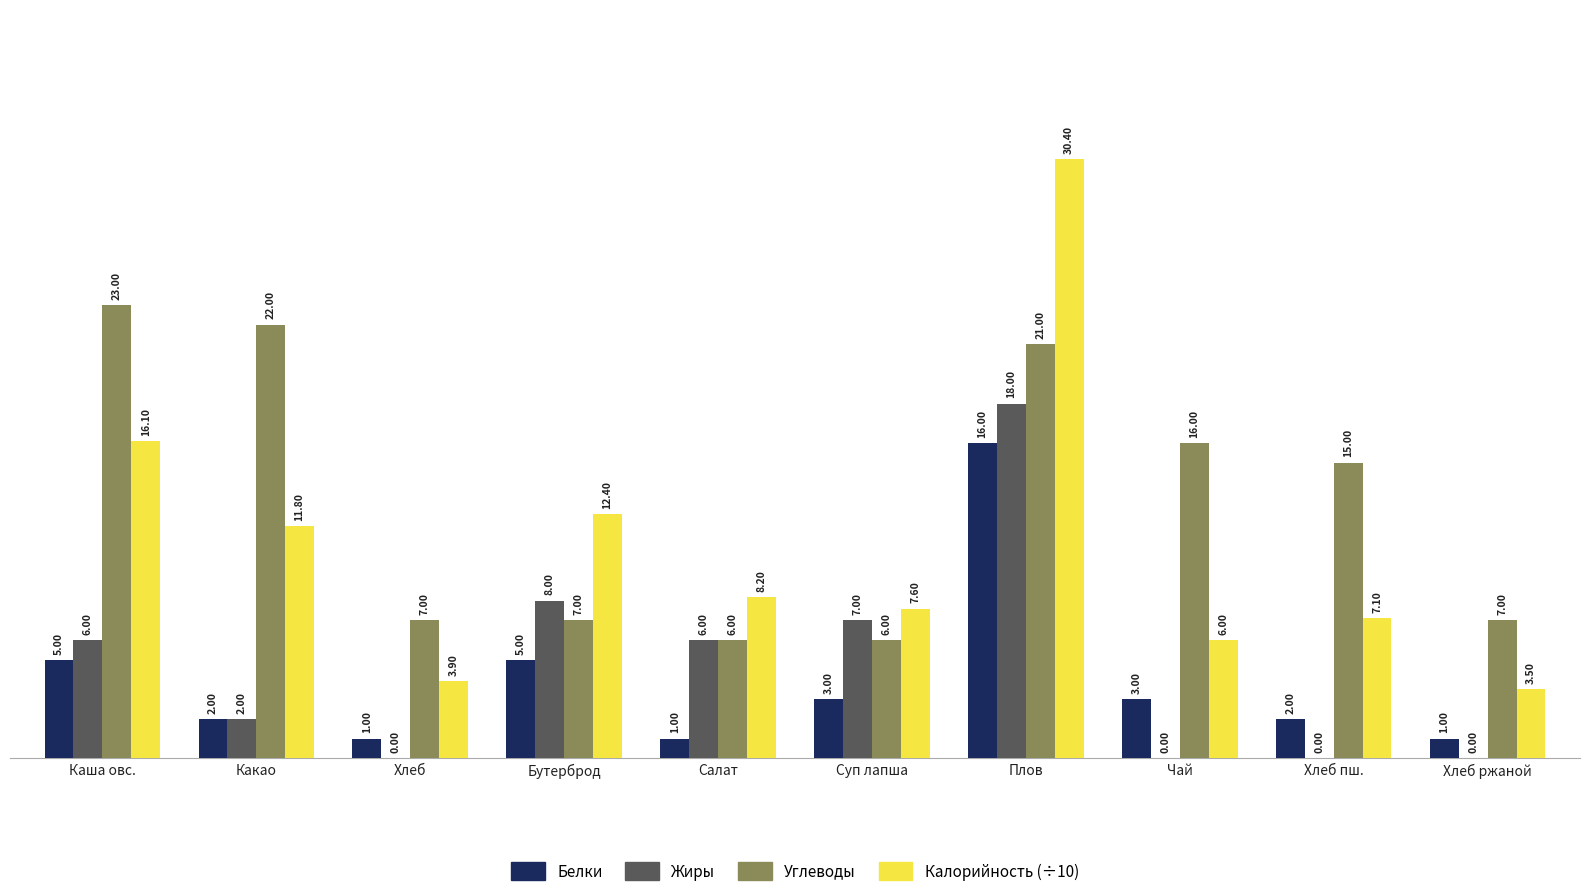

Which category has the highest value across all series?

Плов